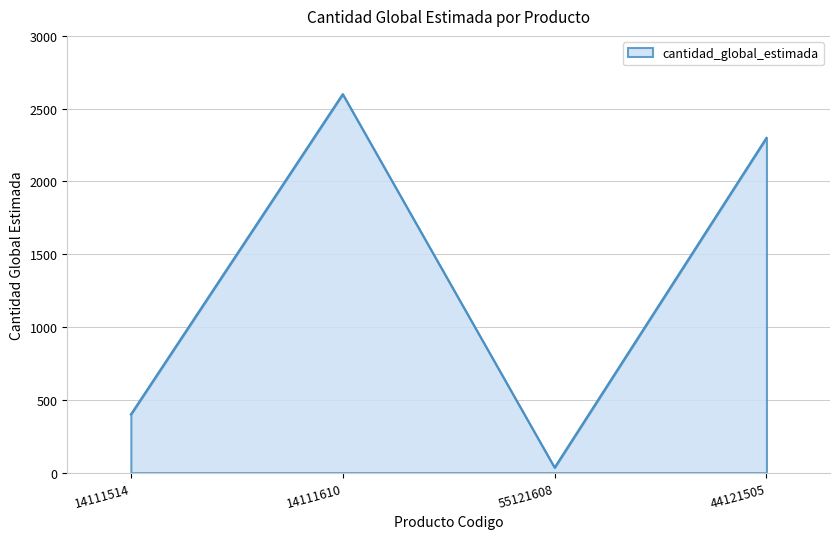

Reading left to right, what are all the values shown in this chart?

400	2600	35	2300